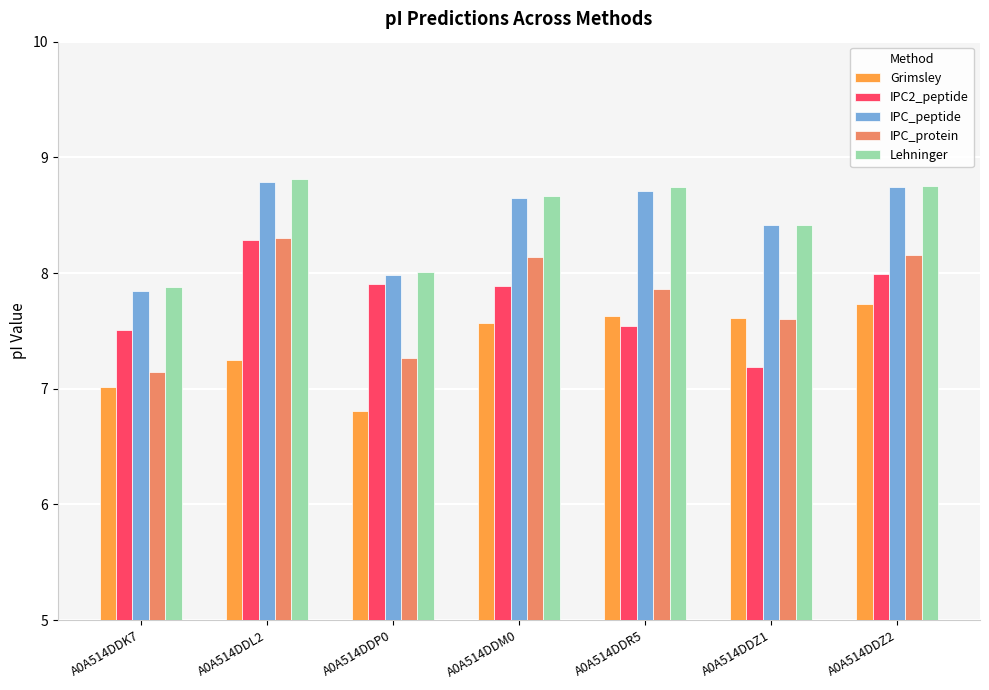

What is the difference between the highest and lowest values at A0A514DDM0?

1.1